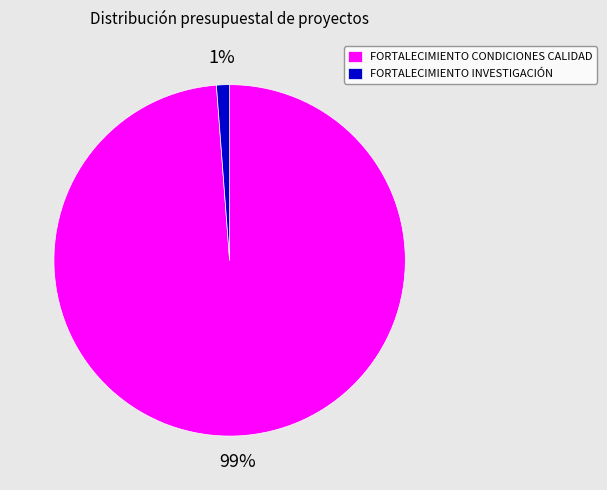

Is FORTALECIMIENTO CONDICIONES CALIDAD the majority of the pie?

Yes